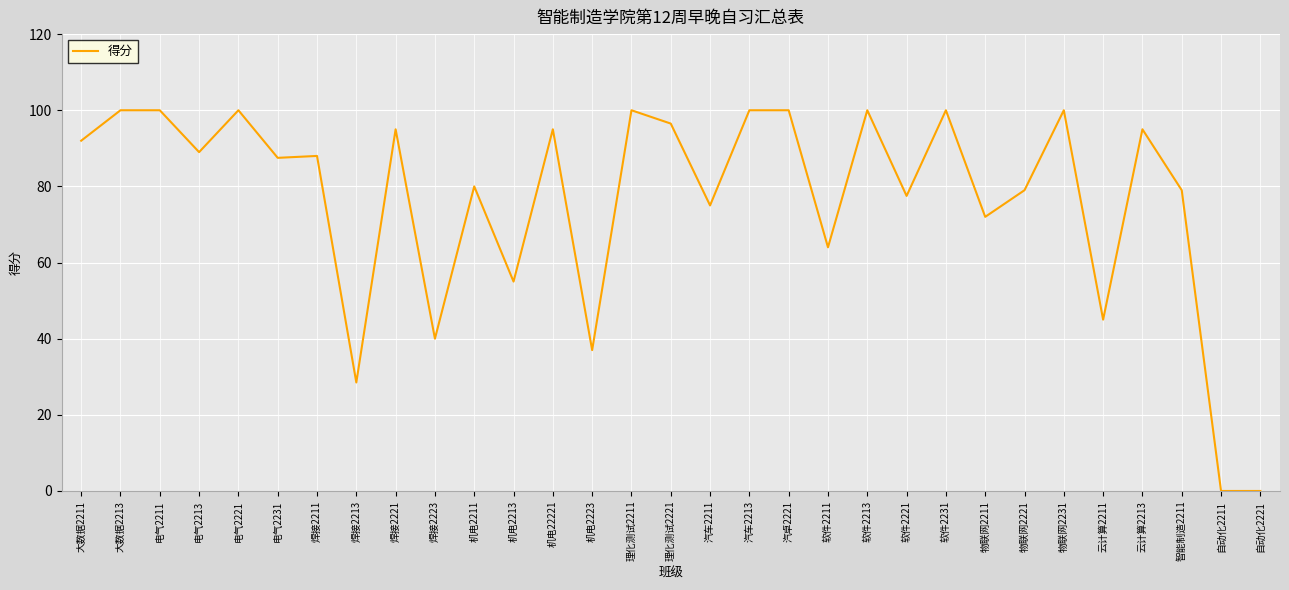

What is the difference between the maximum and minimum values?

100.0